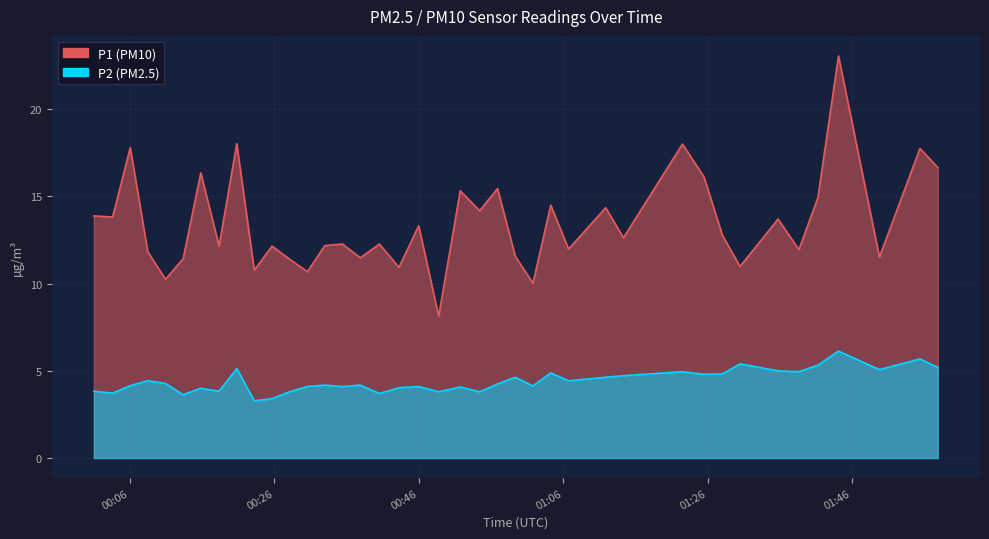

What is the total value across all series at 2023-02-26T01:14:21?

17.4